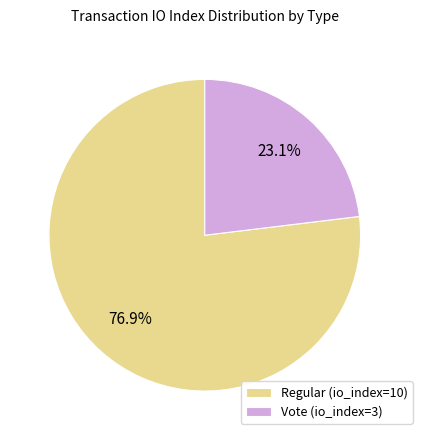

What percentage is the Vote (io_index=3) slice, to the nearest percent?

23%